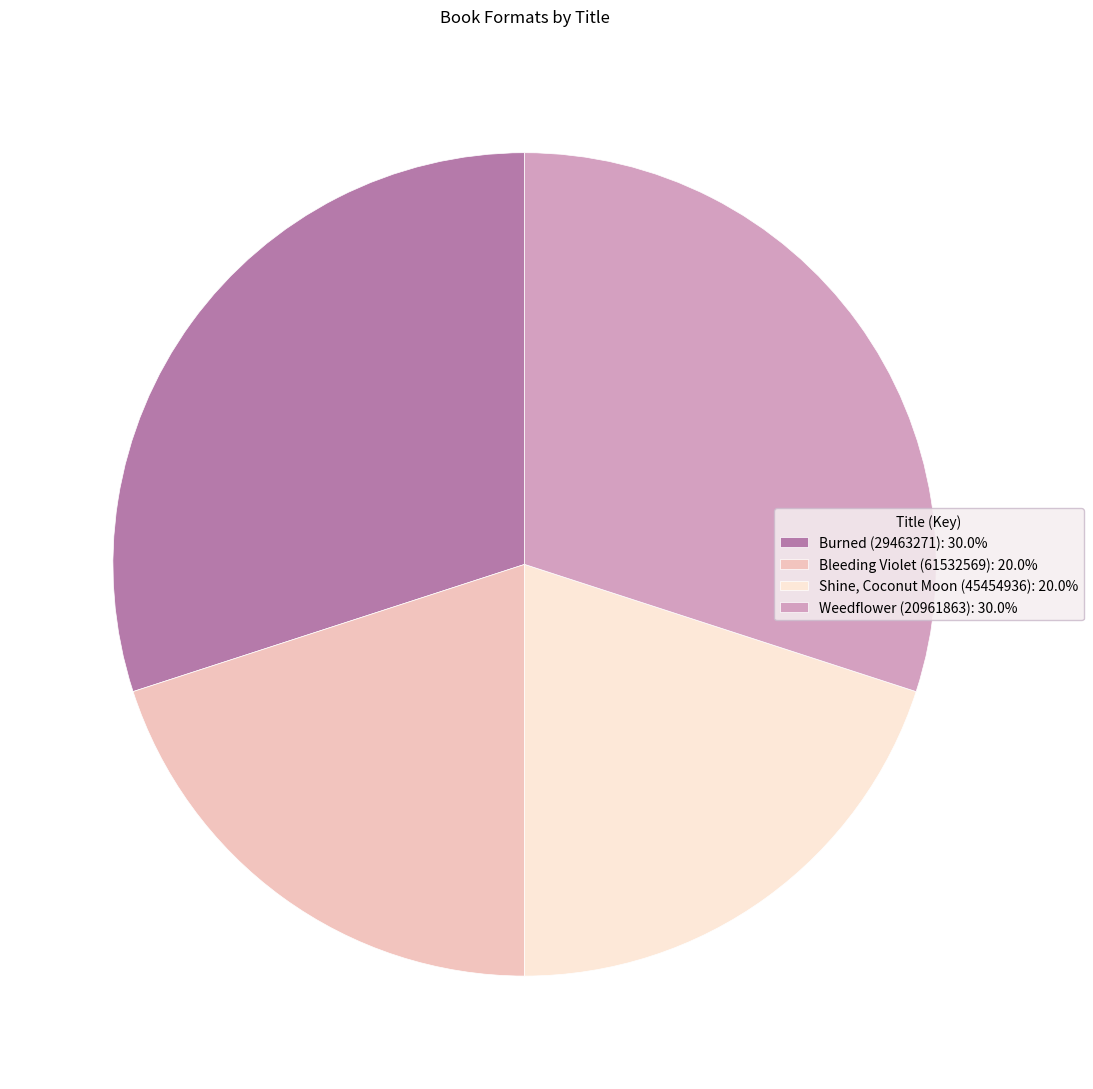

Does any single category account for the majority?

No